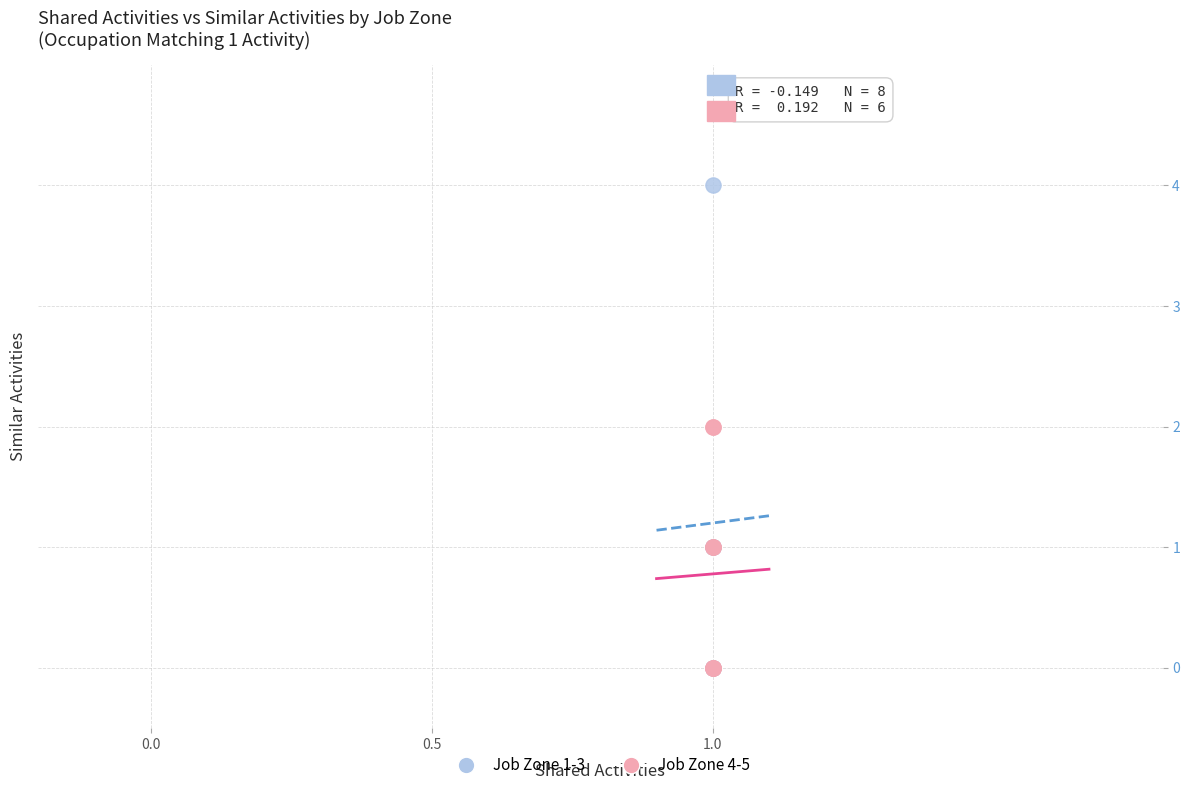

Which series contains the highest Y value?

Job Zone 1-3